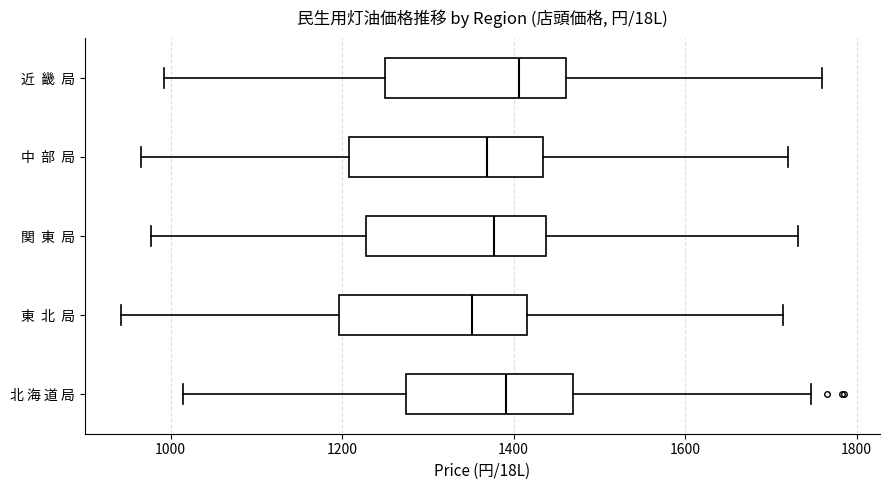

Reading bottom to top, read every box against the x-axis: the position of its median line, the range the box covers, and the ends of its whiskers. The values are not printed on the chart, so give them approximately, as read against the axis.

北 海 道 局: median 1400, box 1280 to 1460, whiskers 1020 to 1740
東 北 局: median 1360, box 1200 to 1420, whiskers 940 to 1720
関 東 局: median 1380, box 1220 to 1440, whiskers 980 to 1740
中 部 局: median 1360, box 1200 to 1440, whiskers 960 to 1720
近 畿 局: median 1400, box 1260 to 1460, whiskers 1000 to 1760